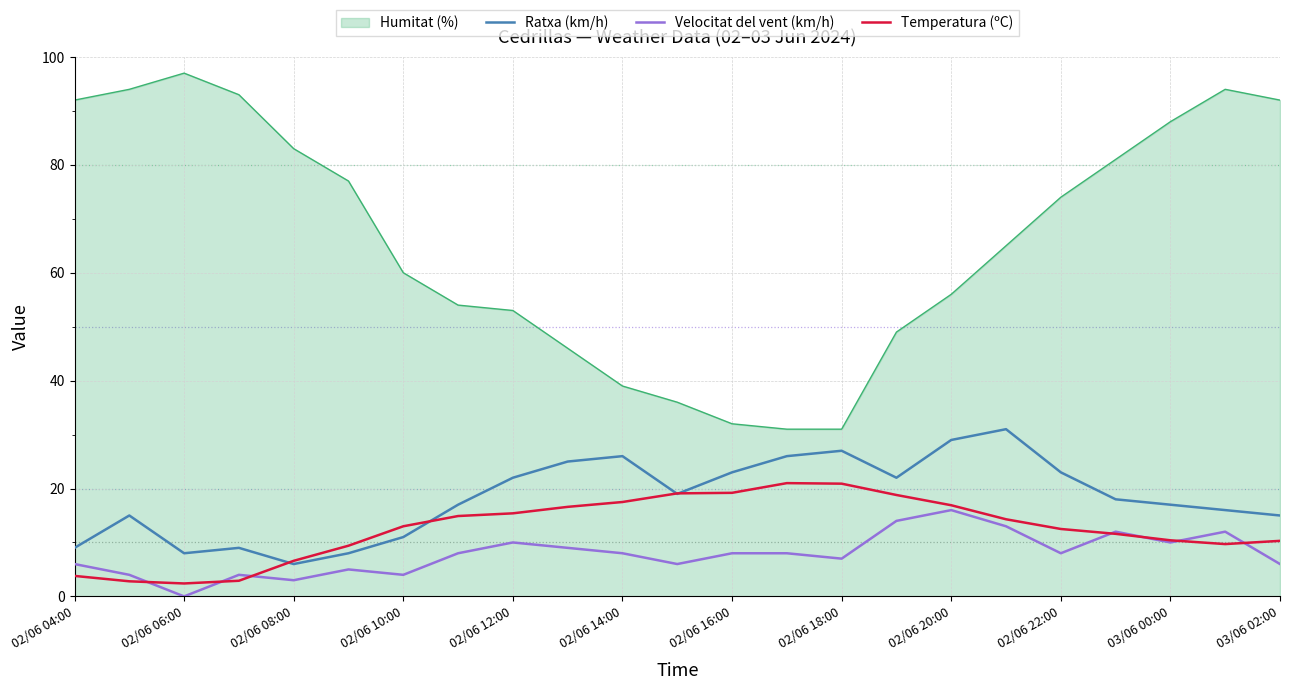

List the series in order of their peak value, lowest first.

Velocitat del vent (km/h), Temperatura (ºC), Ratxa (km/h), Humitat (%)